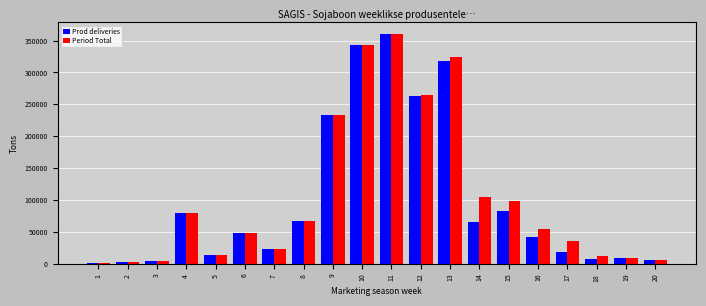

What is the approximate value of Period Total at 18, to the nearest 100?

12900